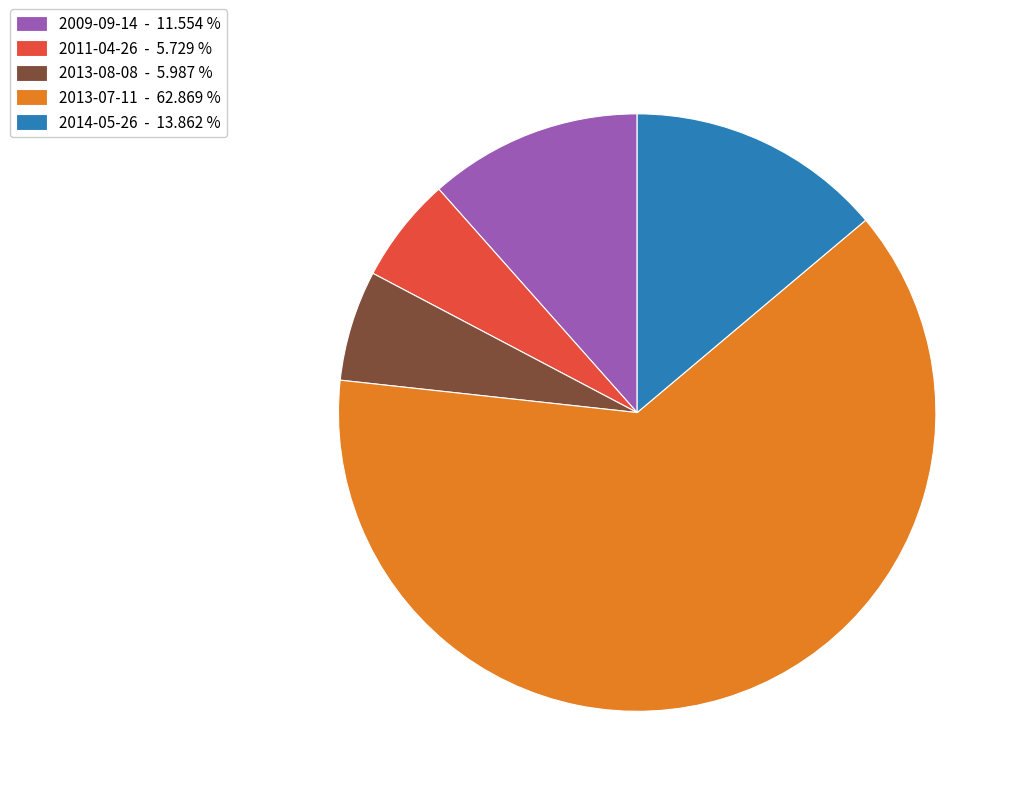

What is the largest slice in the pie chart?

2013-07-11 - 62.869 %